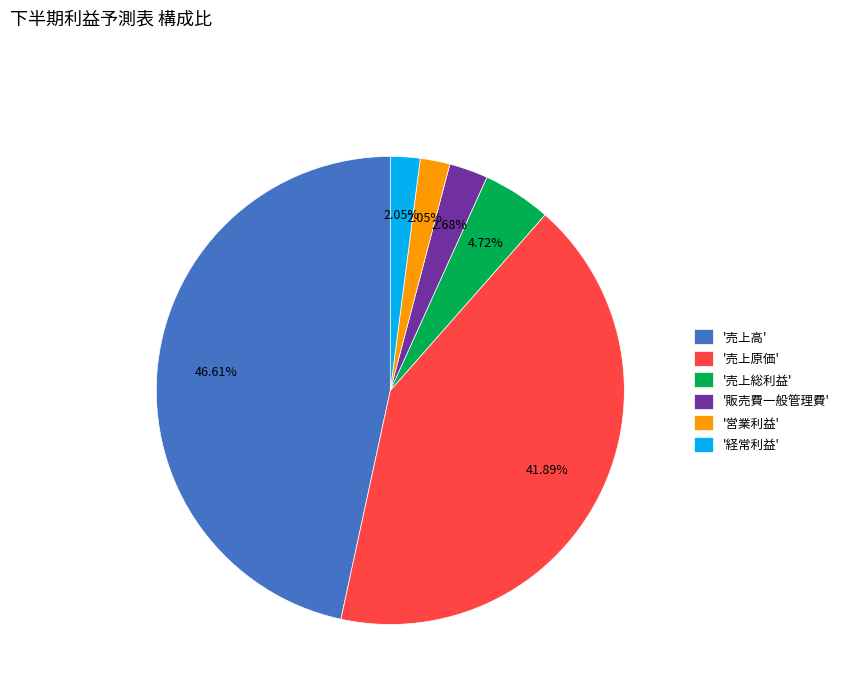

To the nearest percent, what is the difference between the largest and smallest slice percentages?

45%